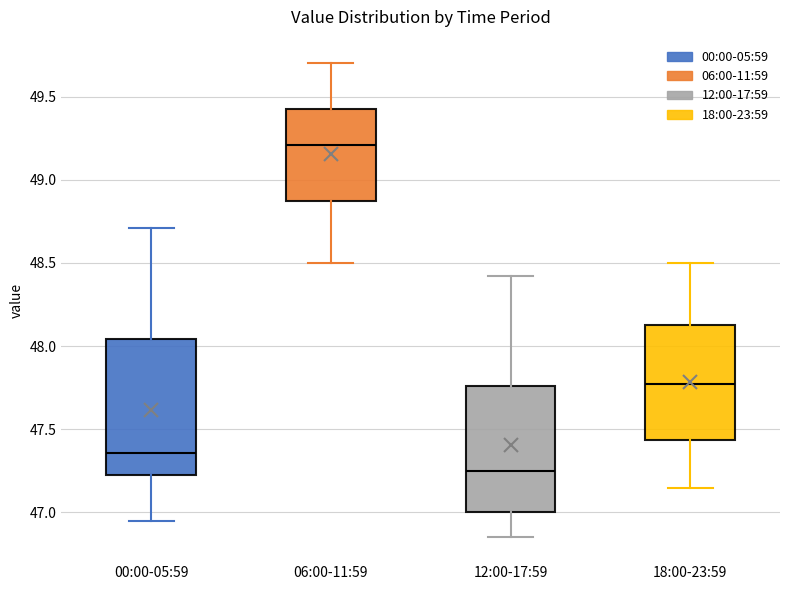

Which box is the tallest, from its lower edge to its upper edge?

00:00-05:59